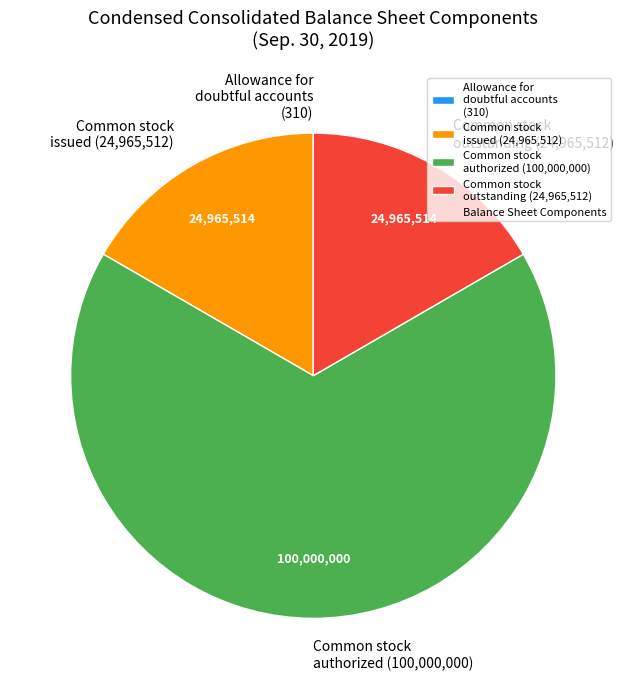

Does Common stock issued (24,965,512) account for over 50% of the chart?

No